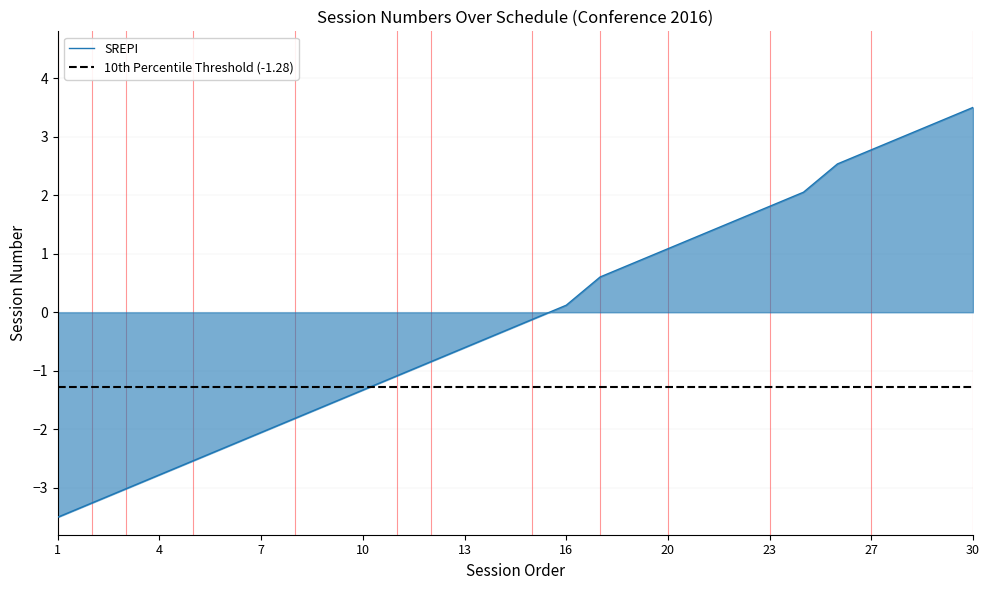

Which has a higher value, 12 or 2?

12